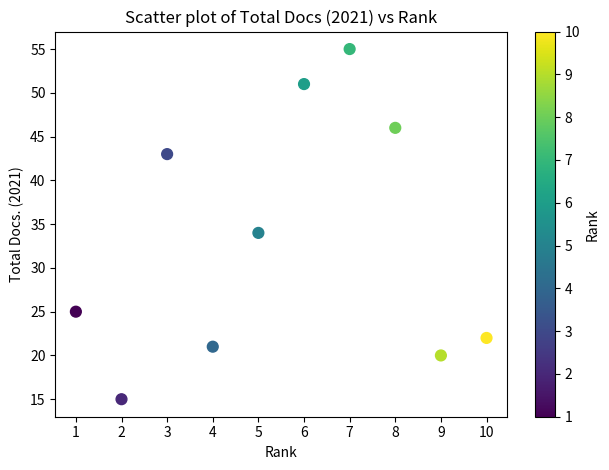

What is the average Y value?

33